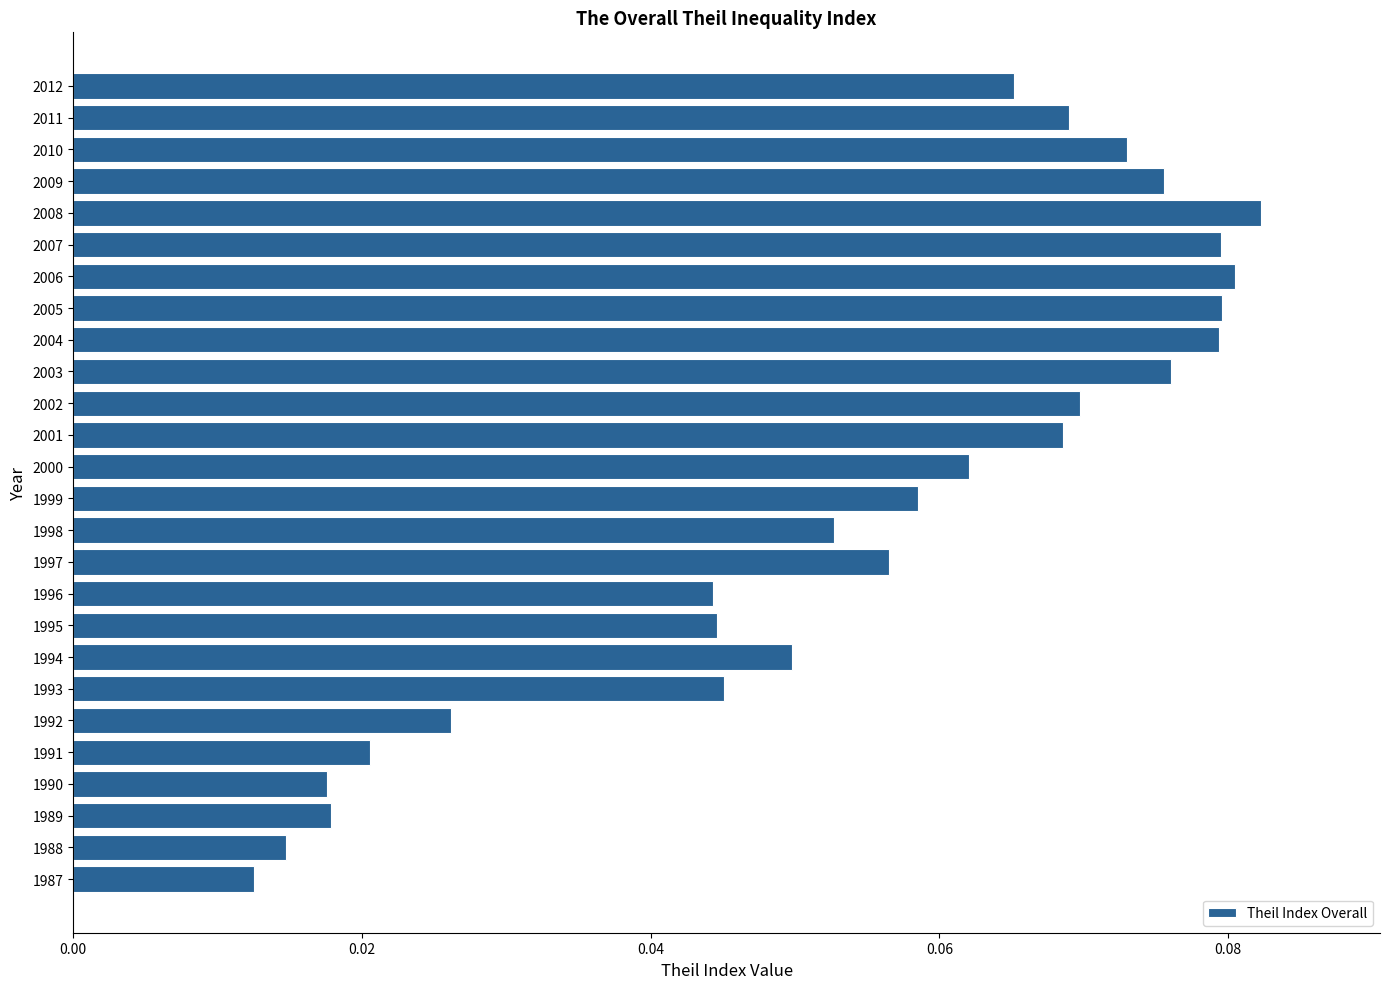

Which category has the lowest value across all series?

1987